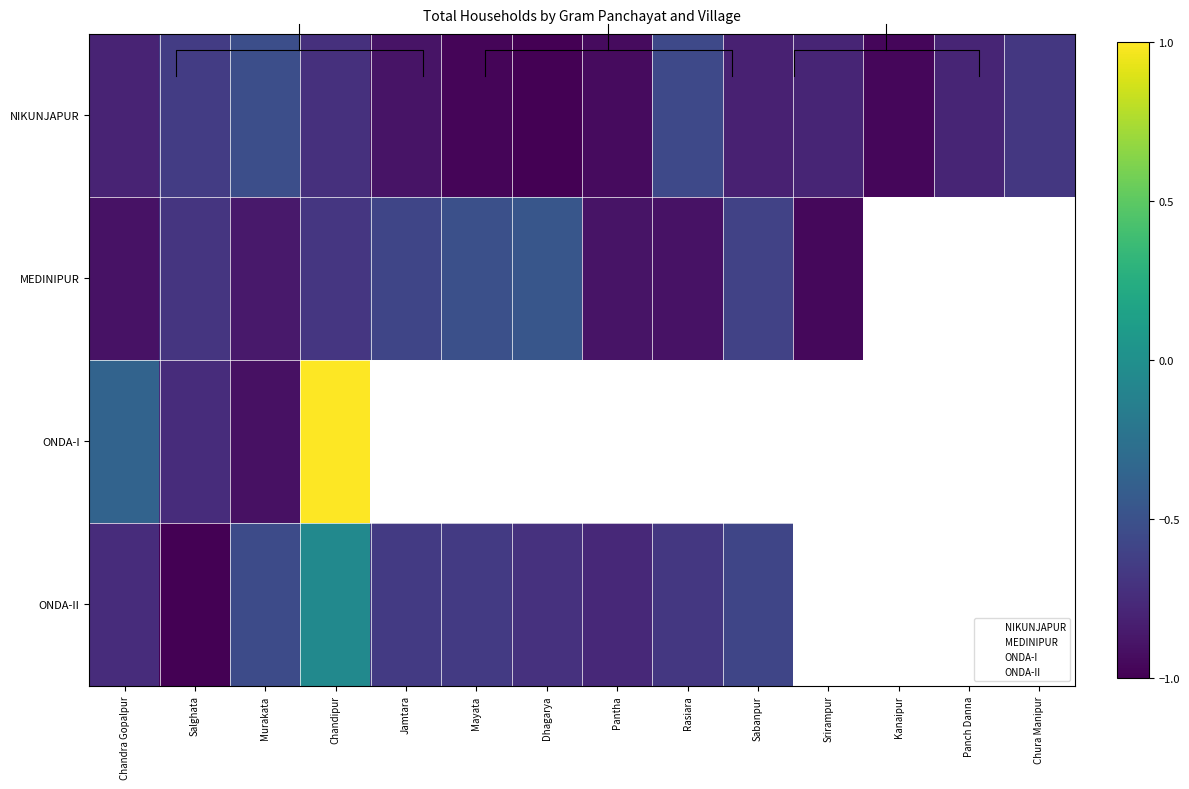

Between Salghata and Panch Danna, which series saw the biggest shift?

NIKUNJAPUR